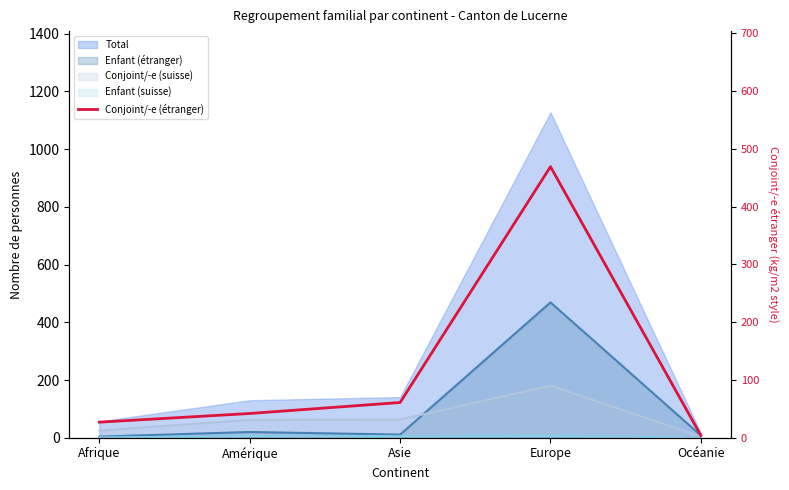

Where does the data first go above 42?

Asie